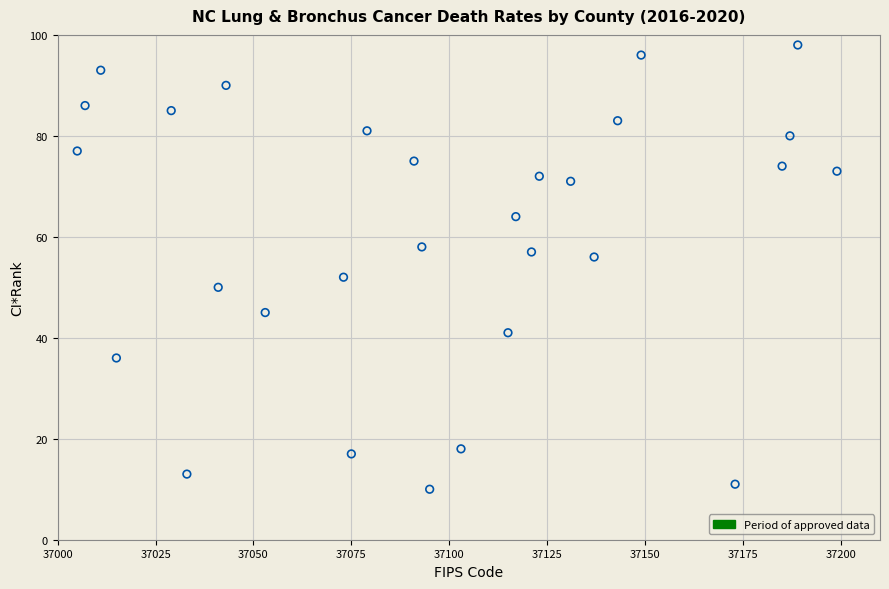

What is the range of Y values (max minus min)?

88